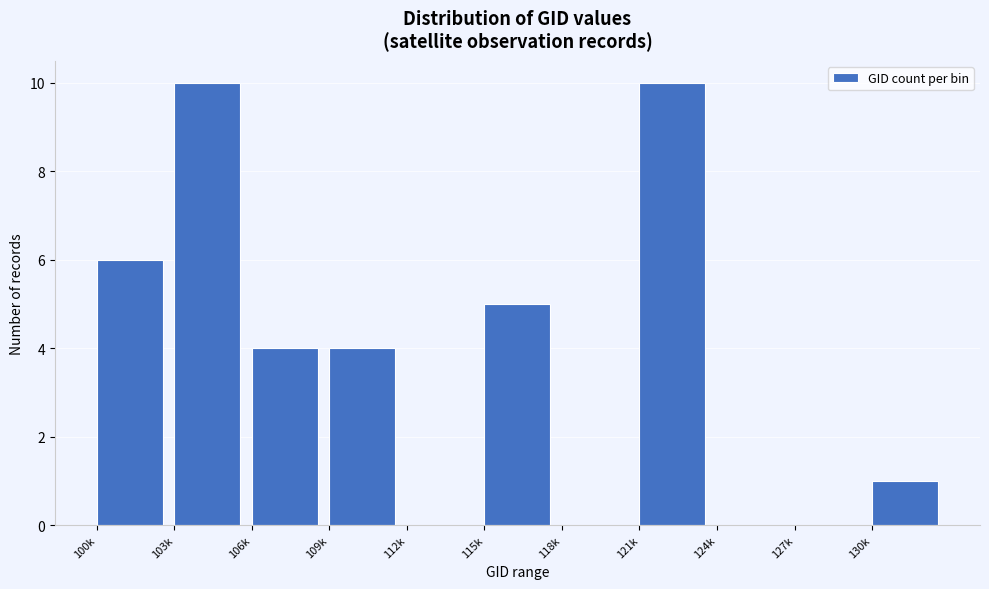

Reading left to right, list all the values displayed in this chart.

100k=6	103k=10	106k=4	109k=4	112k=0	115k=5	118k=0	121k=10	124k=0	127k=0	130k=1